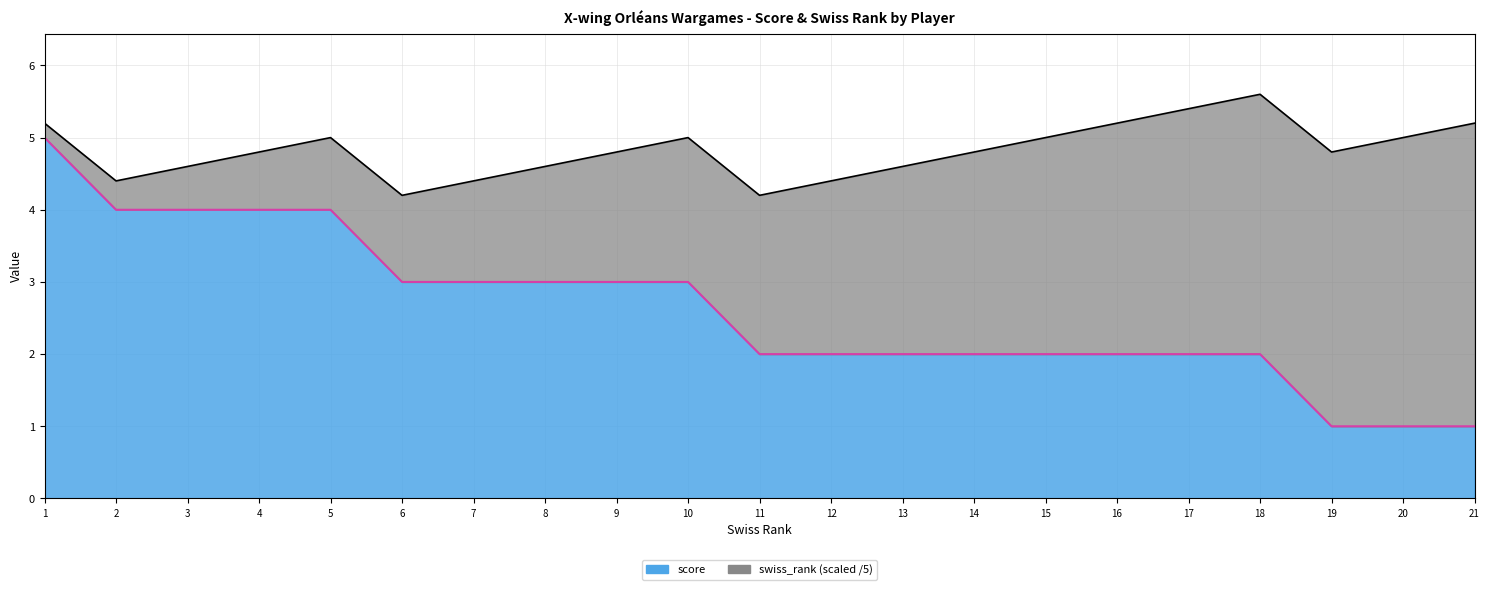

What is the change in value from 9 to 14?

-1